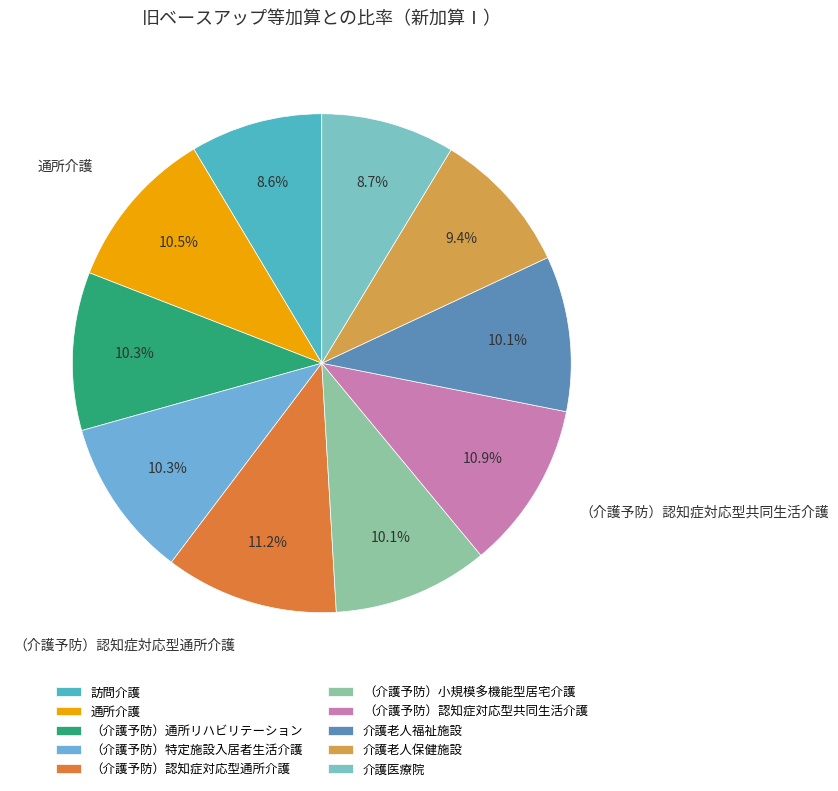

What portion of the pie excludes （介護予防）認知症対応型通所介護?

88.8%